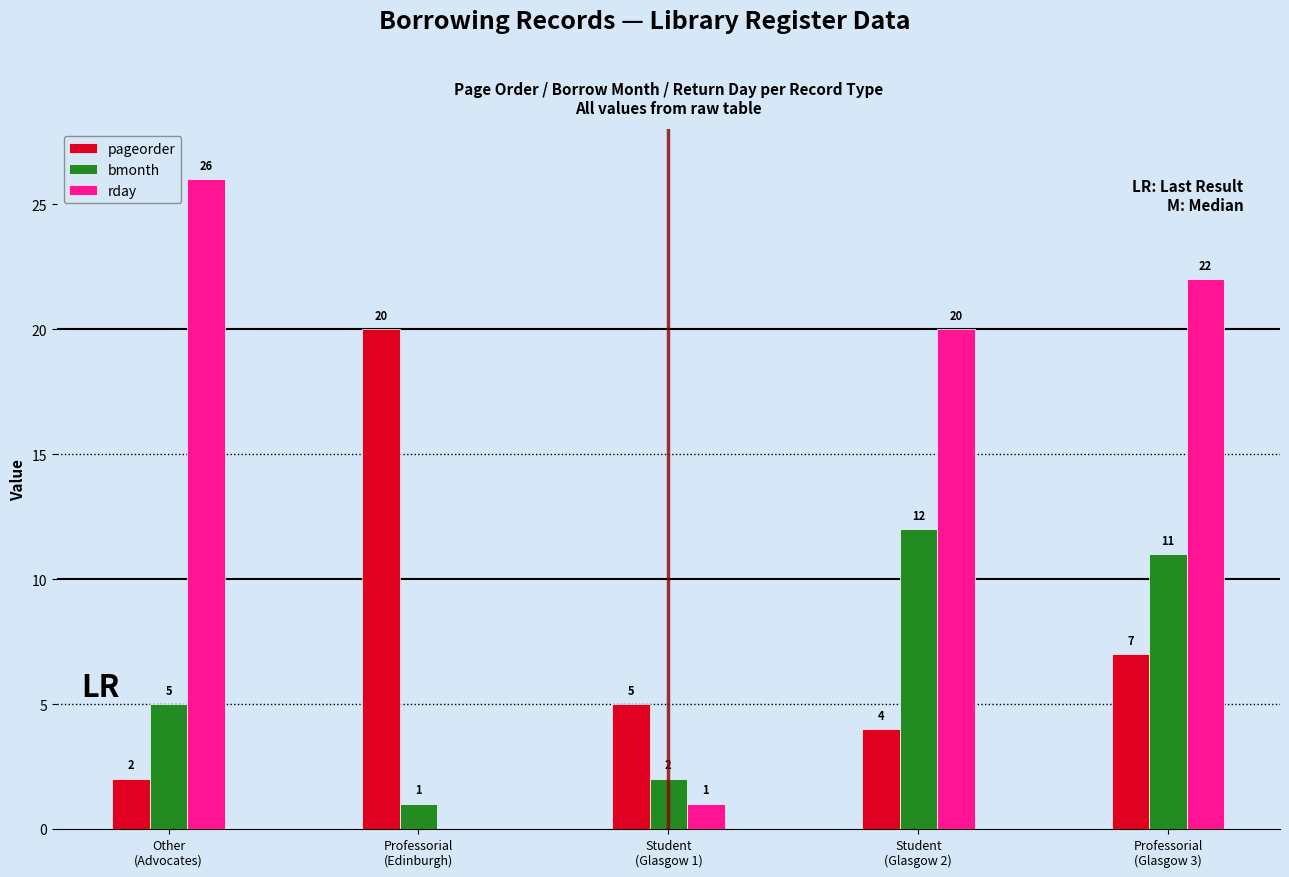

How many positive values does the rday series have?

4